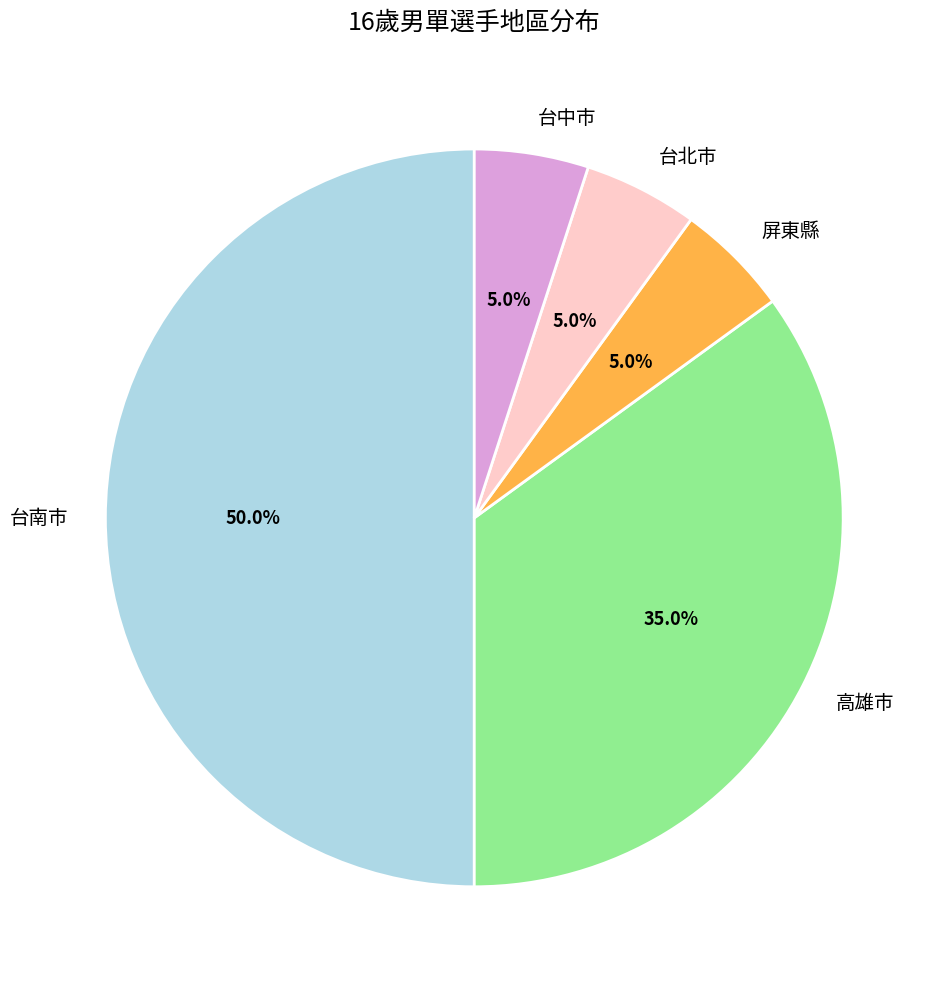

The 台中市 slice represents 16% of the pie. True or false?

False